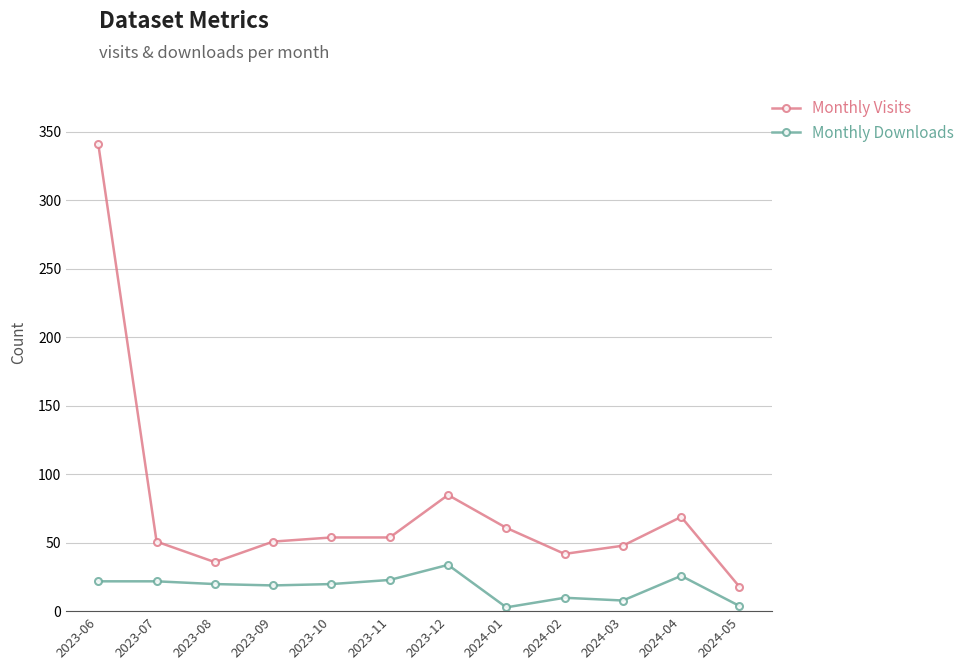

At which category is the sum across all series the highest?

2023-06